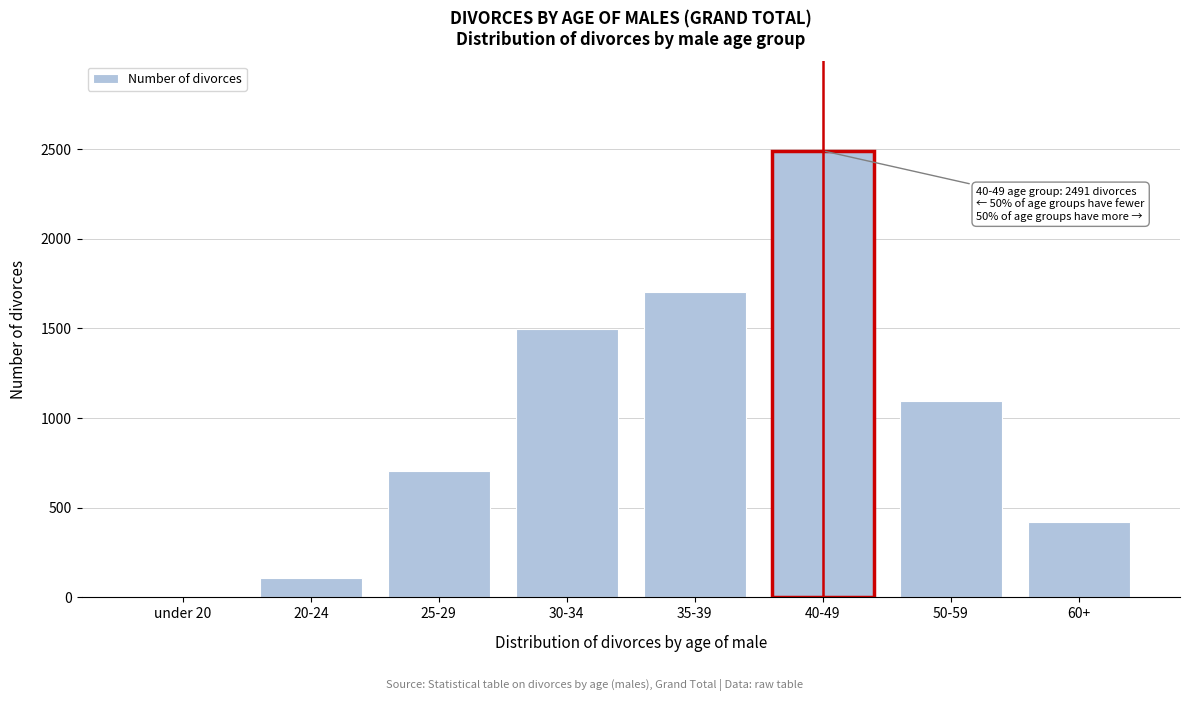

Reading left to right, transcribe all the data shown in this chart.

under 20=1	20-24=106	25-29=703	30-34=1498	35-39=1701	40-49=2491	50-59=1095	60+=419